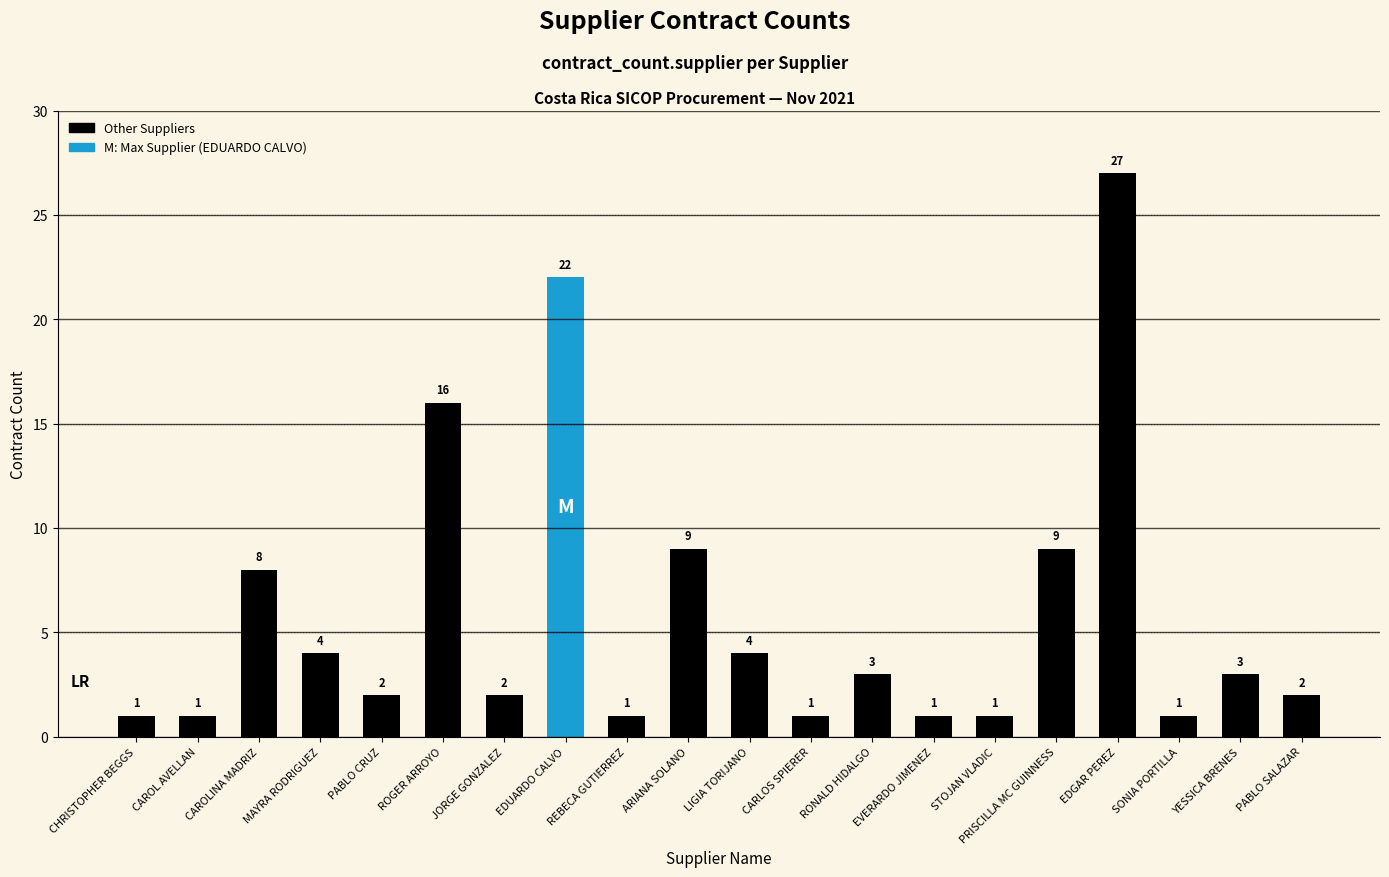

What is the approximate value at CHRISTOPHER BEGGS?

1